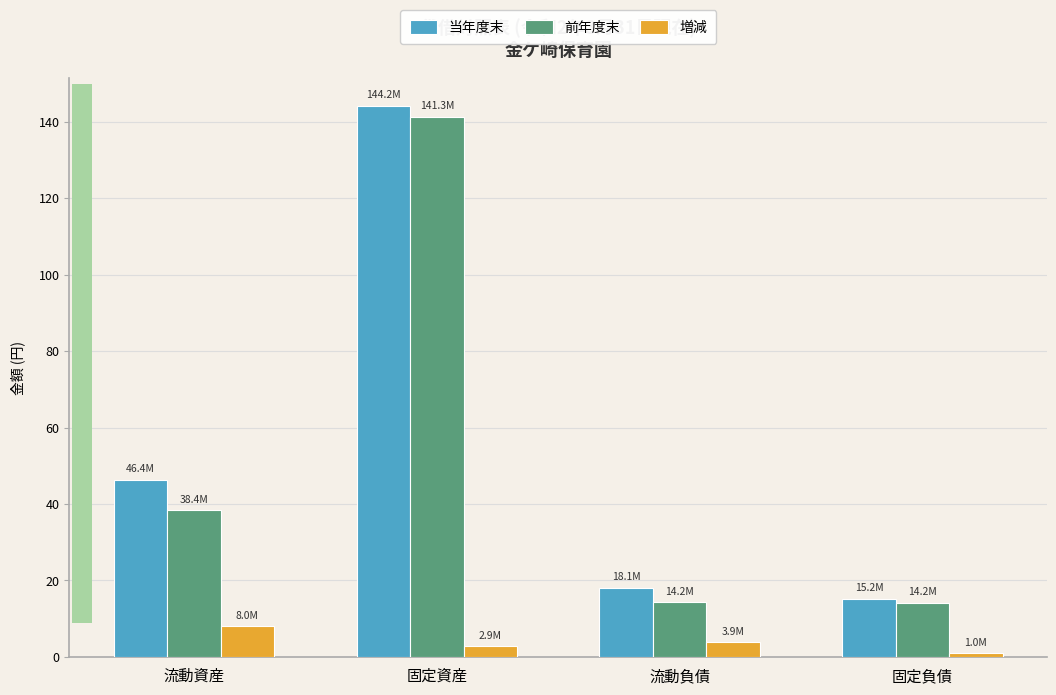

Reading left to right, extract all data points from this chart.

当年度末: 流動資産=46.4	固定資産=144.2	流動負債=18.1	固定負債=15.2
前年度末: 流動資産=38.4	固定資産=141.3	流動負債=14.2	固定負債=14.2
増減: 流動資産=8.0	固定資産=2.9	流動負債=3.9	固定負債=1.0